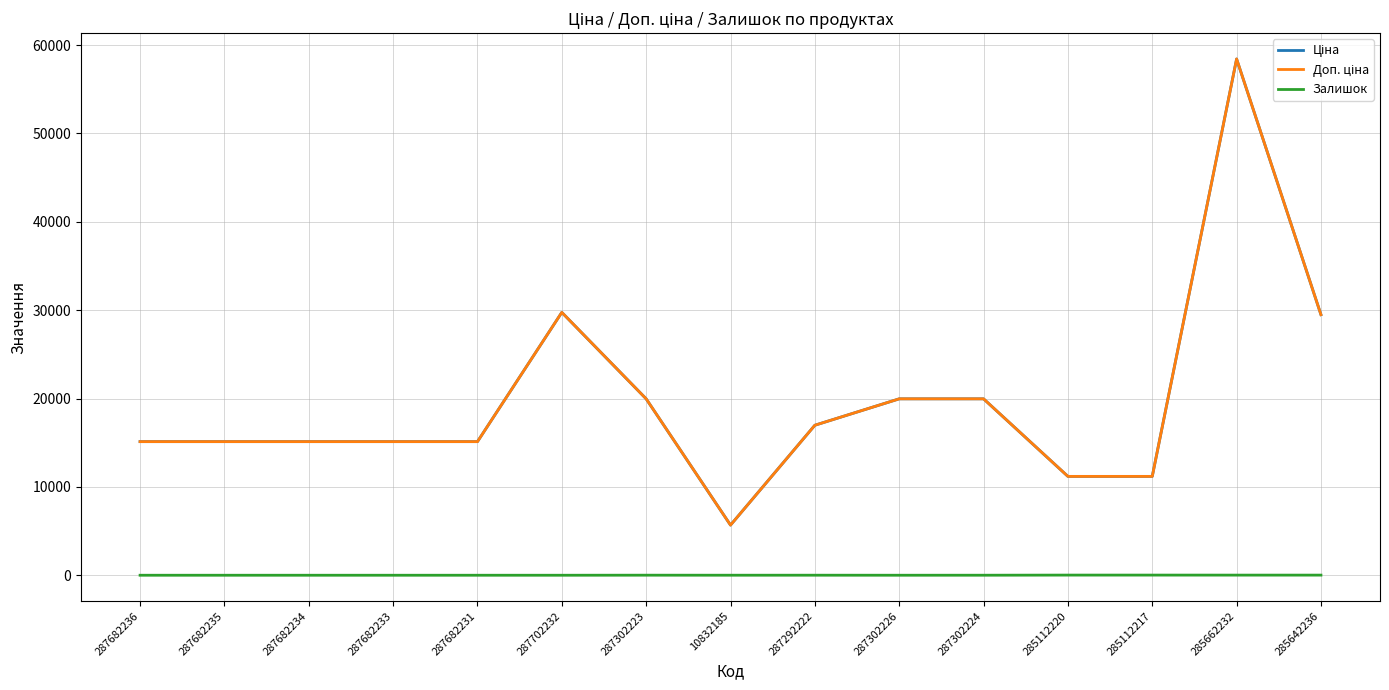

Where is Ціна nearest to the value 32050?

287702232